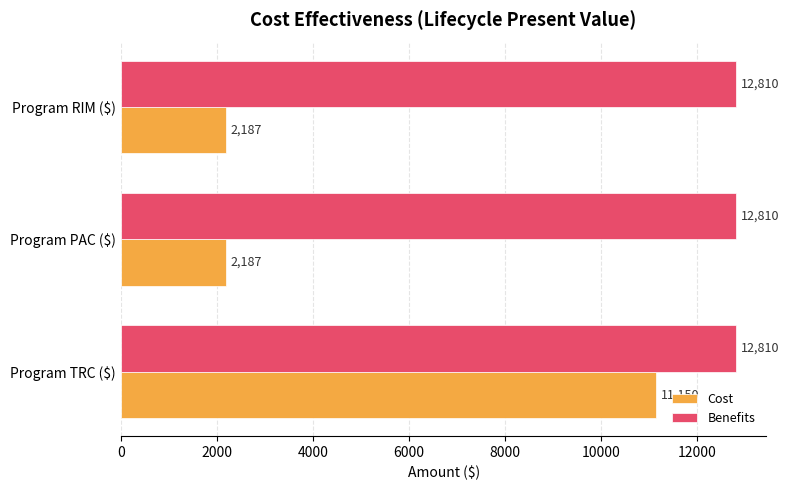

What is the approximate value of Cost at Program RIM ($)?

2187.4